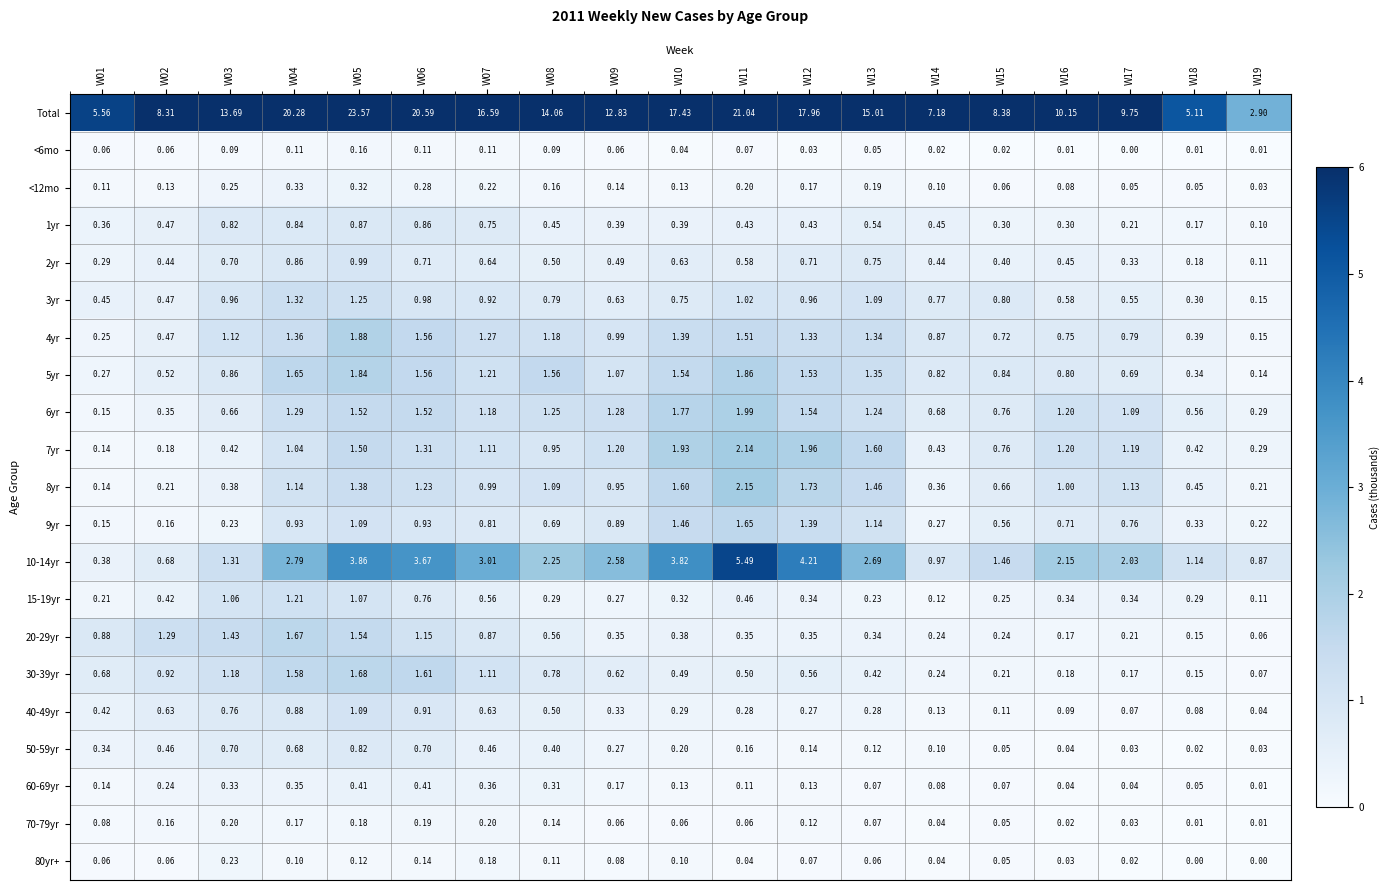

Which series has the largest total across all categories?

Total